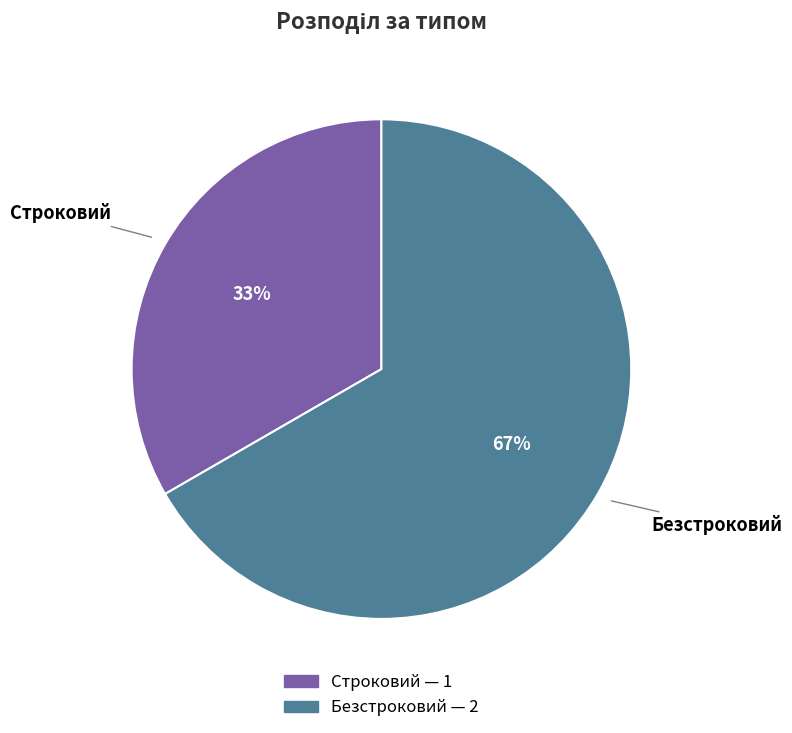

What percentage is the Строковий slice, to the nearest percent?

33%